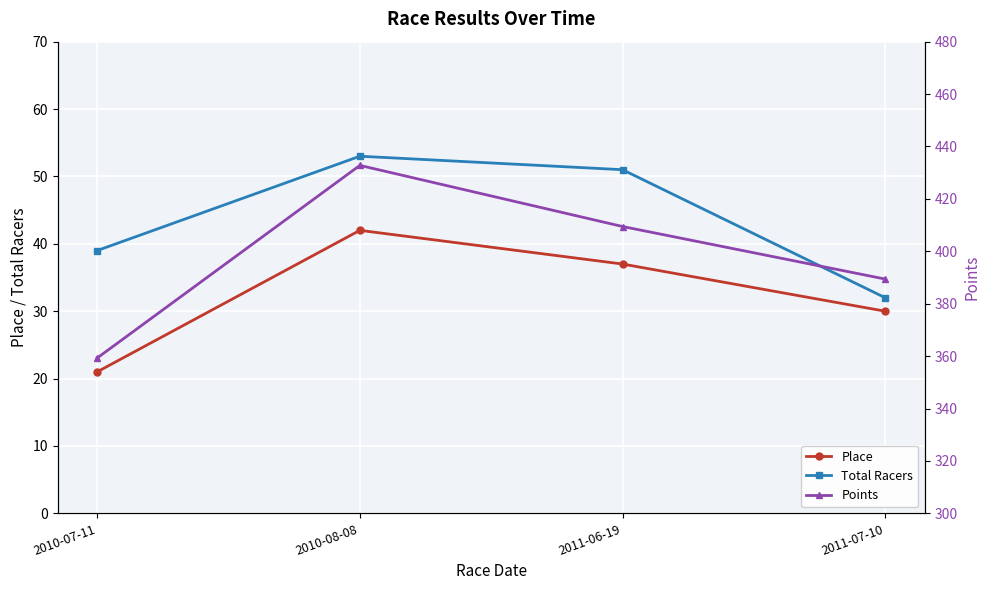

How many interior local peaks does the Total Racers series have?

1